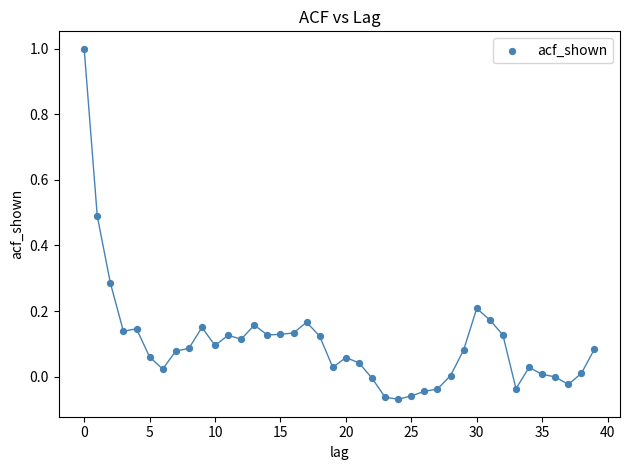

What is the range of Y values (max minus min)?

1.1